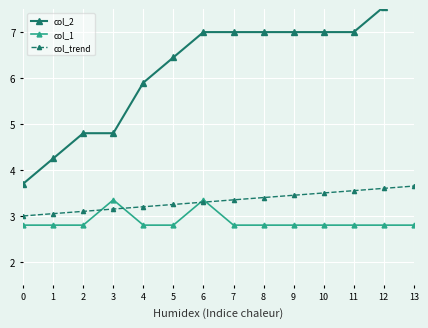

Which series has the largest total across all categories?

col_2